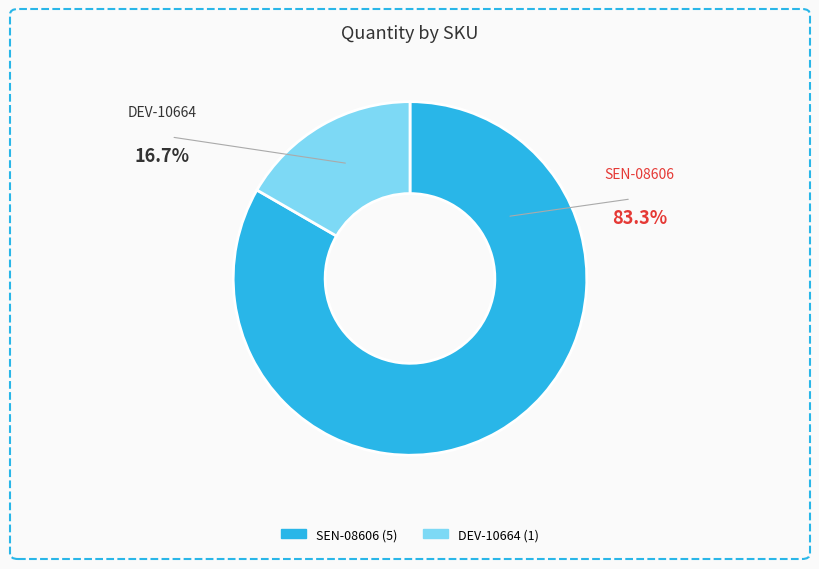

Which slice is the smallest?

DEV-10664